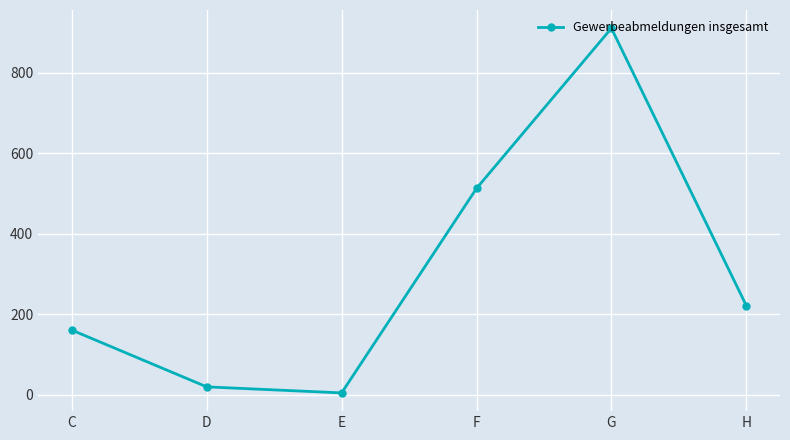

What is the greatest value displayed?

910